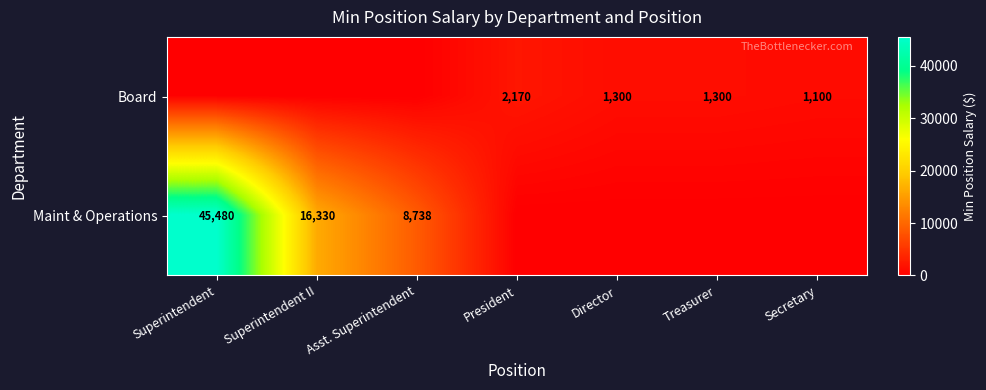

What is the difference between the Maint & Operations values at Superintendent II and Superintendent?

29150